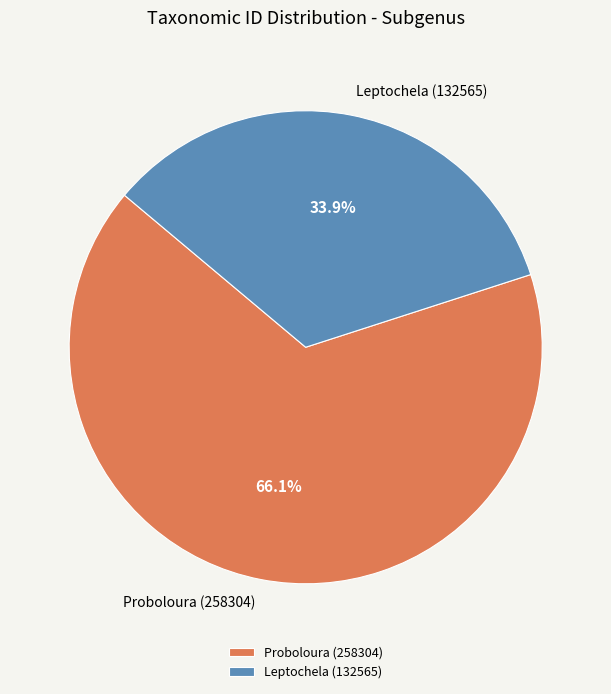

How much of the chart is everything except Proboloura (258304)?

33.9%